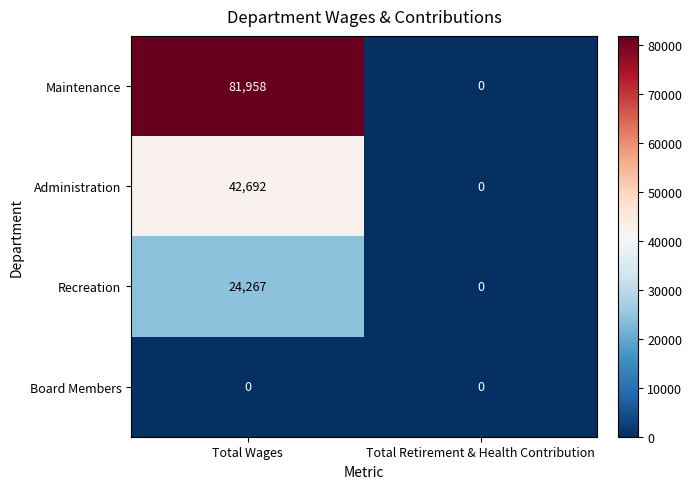

Reading right to left, what are all the values shown in this chart?

Maintenance: 0	81958
Administration: 0	42692
Recreation: 0	24267
Board Members: 0	0